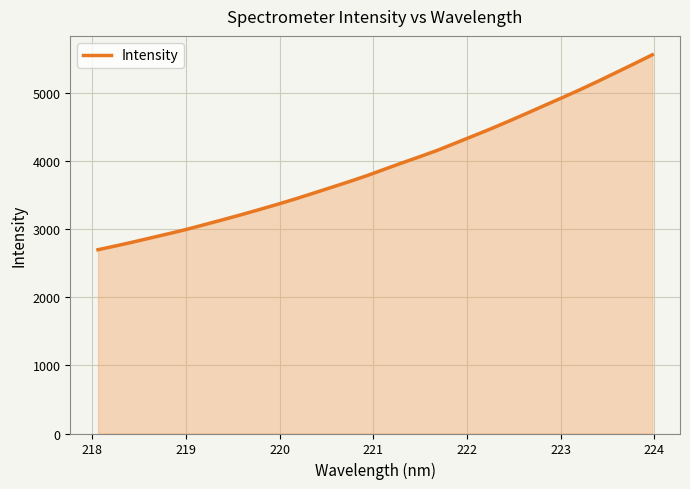

What is the smallest value displayed?

2698.2